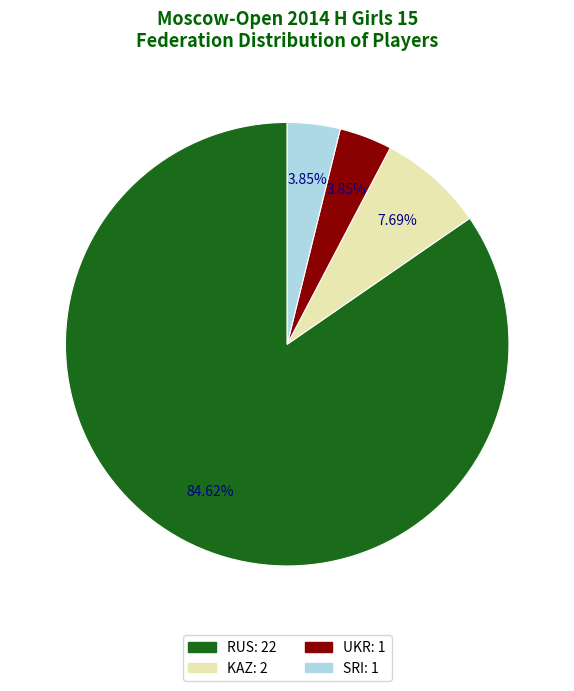

Is the sum of SRI and UKR greater than half?

No